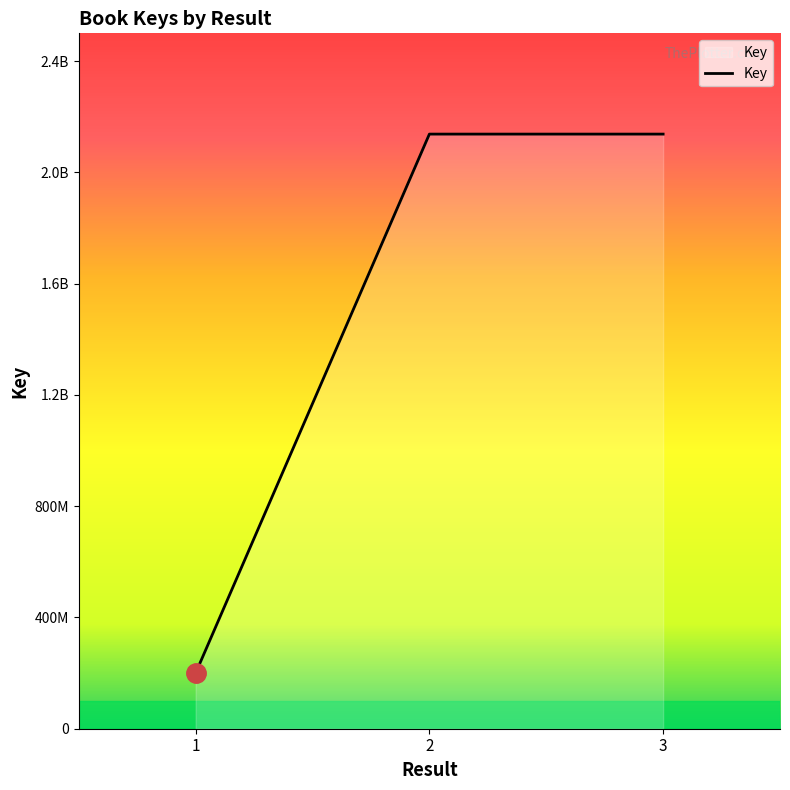

What is the minimum value shown in the chart?

200024284